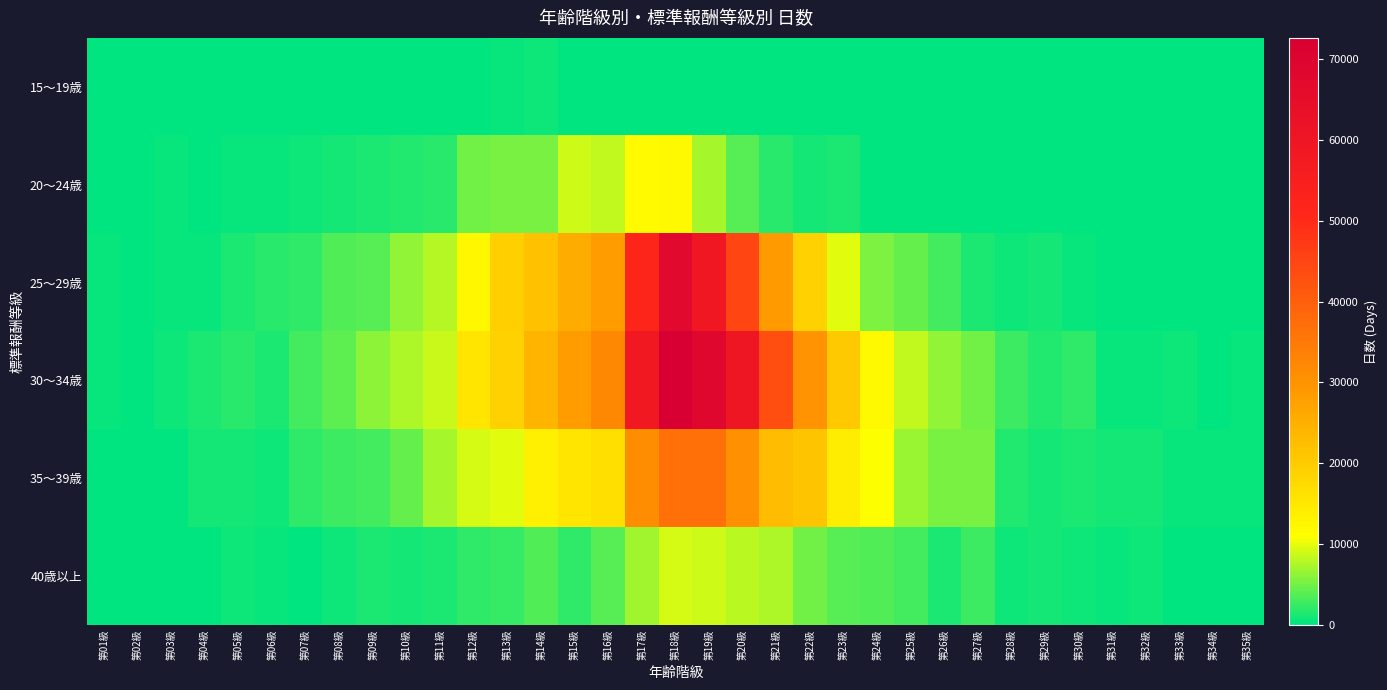

Reading left to right, what are all the values shown in this chart?

15～19歳: 第01級=0	第02級=0	第03級=0	第04級=57	第05級=0	第06級=0	第07級=0	第08級=0	第09級=0	第10級=0	第11級=0	第12級=101	第13級=314	第14級=610	第15級=0	第16級=0	第17級=159	第18級=0	第19級=102	第20級=0	第21級=0	第22級=0	第23級=0	第24級=0	第25級=0	第26級=0	第27級=0	第28級=0	第29級=0	第30級=0	第31級=0	第32級=0	第33級=0	第34級=0	第35級=0
20～24歳: 第01級=82	第02級=63	第03級=445	第04級=275	第05級=464	第06級=447	第07級=791	第08級=1017	第09級=1153	第10級=1604	第11級=1712	第12級=4924	第13級=5313	第14級=5317	第15級=8868	第16級=8325	第17級=11891	第18級=12115	第19級=7149	第20級=3888	第21級=1841	第22級=993	第23級=1256	第24級=194	第25級=94	第26級=0	第27級=42	第28級=0	第29級=0	第30級=0	第31級=0	第32級=0	第33級=0	第34級=0	第35級=0
25～29歳: 第01級=396	第02級=141	第03級=365	第04級=447	第05級=1168	第06級=1741	第07級=2022	第08級=3535	第09級=3905	第10級=6484	第11級=7839	第12級=12470	第13級=19317	第14級=22044	第15級=25544	第16級=28253	第17級=51894	第18級=67407	第19級=59145	第20級=44809	第21級=28811	第22級=19064	第23級=9720	第24級=5657	第25級=4281	第26級=2938	第27級=1393	第28級=659	第29級=851	第30級=500	第31級=144	第32級=185	第33級=106	第34級=189	第35級=103
30～34歳: 第01級=444	第02級=176	第03級=755	第04級=1180	第05級=1843	第06級=1247	第07級=3093	第08級=4070	第09級=6233	第10級=7654	第11級=8720	第12級=15392	第13級=19157	第14級=23969	第15級=28272	第16級=32154	第17級=58581	第18級=72596	第19級=68563	第20級=59742	第21級=43259	第22級=30159	第23級=20468	第24級=12028	第25級=8352	第26級=6501	第27級=5097	第28級=2799	第29級=1588	第30級=2042	第31級=517	第32級=438	第33級=814	第34級=163	第35級=452
35～39歳: 第01級=234	第02級=98	第03級=154	第04級=1006	第05級=927	第06級=791	第07級=2059	第08級=2756	第09級=3076	第10級=4302	第11級=7159	第12級=9250	第13級=9752	第14級=13681	第15級=15324	第16級=16475	第17級=31278	第18級=36596	第19級=36621	第20級=30877	第21級=22749	第22級=21328	第23級=14146	第24級=11047	第25級=6746	第26級=5240	第27級=5253	第28級=1654	第29級=897	第30級=1390	第31級=883	第32級=917	第33級=525	第34級=480	第35級=551
40歳以上: 第01級=97	第02級=0	第03級=98	第04級=259	第05級=807	第06級=292	第07級=233	第08級=601	第09級=1349	第10級=1127	第11級=1246	第12級=2058	第13級=2481	第14級=3653	第15級=2029	第16級=3717	第17級=6865	第18級=9239	第19級=9073	第20級=8138	第21級=7626	第22級=4856	第23級=3699	第24級=3414	第25級=2867	第26級=1261	第27級=2682	第28級=738	第29級=1053	第30級=671	第31級=367	第32級=803	第33級=270	第34級=137	第35級=81